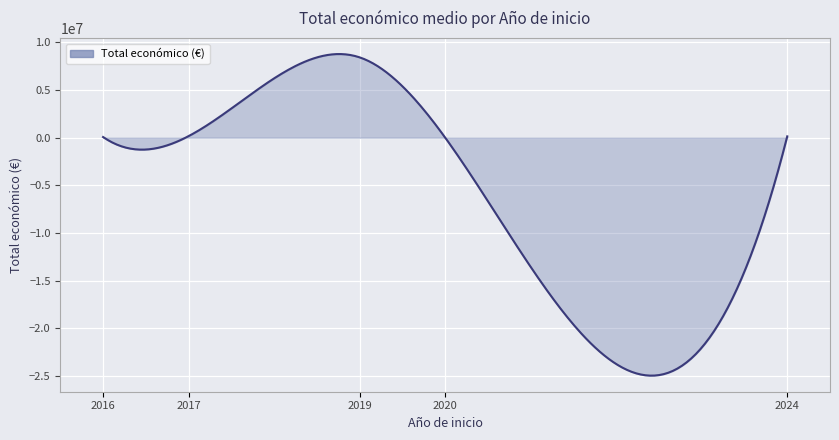

What is the greatest value displayed?

8783330.7